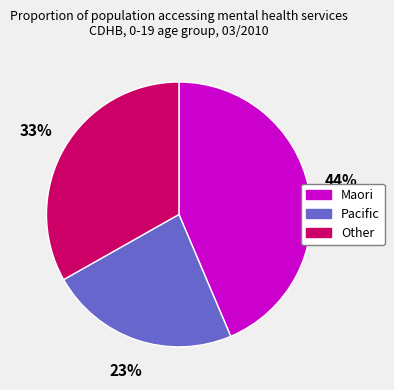

To the nearest percent, what portion does Other represent?

33%